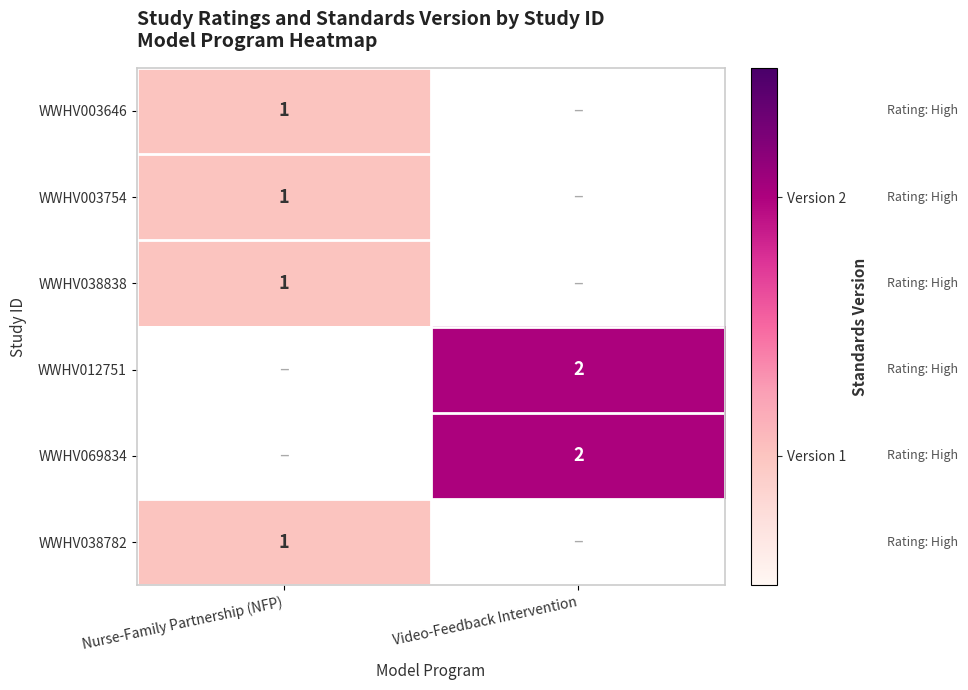

The value of WWHV038838 at Nurse-Family Partnership (NFP) is 1. True or false?

True